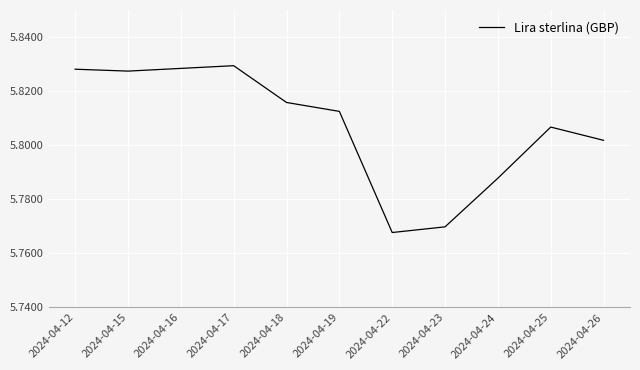

Approximately how many times larger is the value at 2024-04-19 compared to 2024-04-18?

1.0